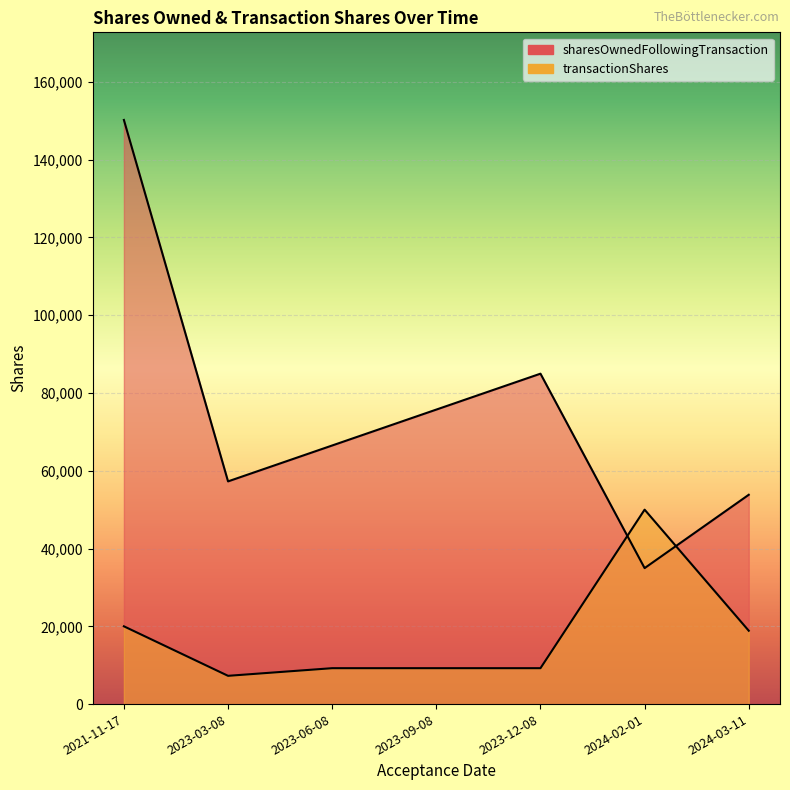

At which label does transactionShares first exceed 9234?

2021-11-17